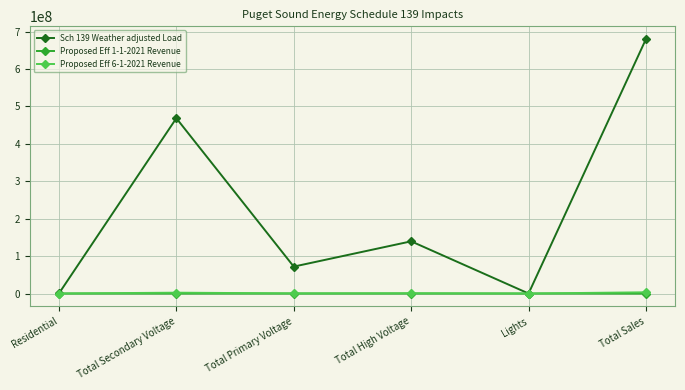

True or false: Proposed Eff 6-1-2021 Revenue and Proposed Eff 1-1-2021 Revenue cross at least once.

False